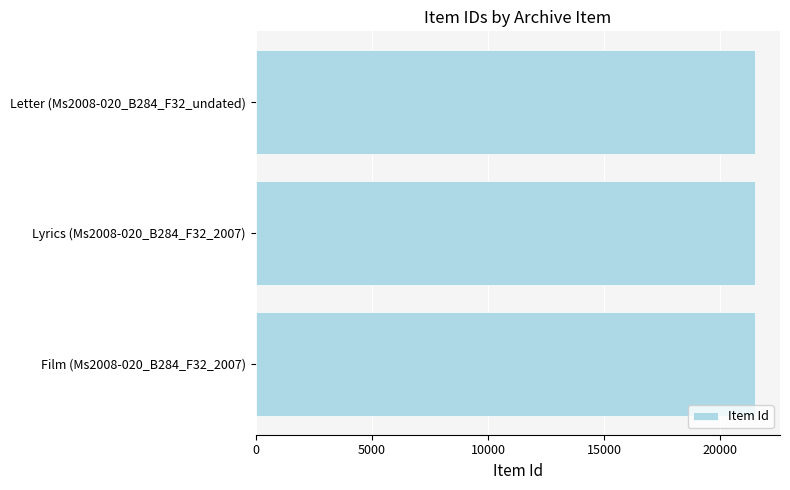

Is it true that the value at Lyrics (Ms2008-020_B284_F32_2007) is 21495?

True